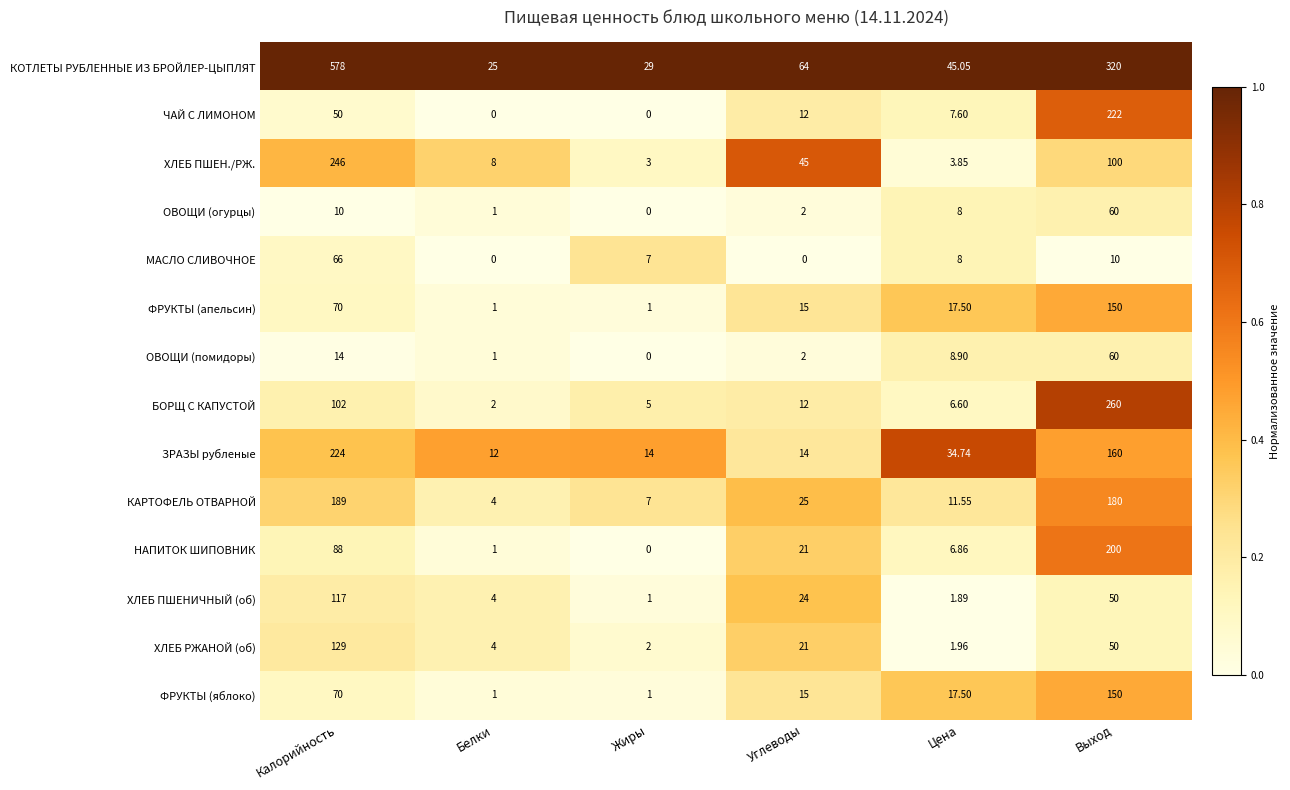

Which series changed the most between Калорийность and Белки?

КОТЛЕТЫ РУБЛЕННЫЕ ИЗ БРОЙЛЕР-ЦЫПЛЯТ